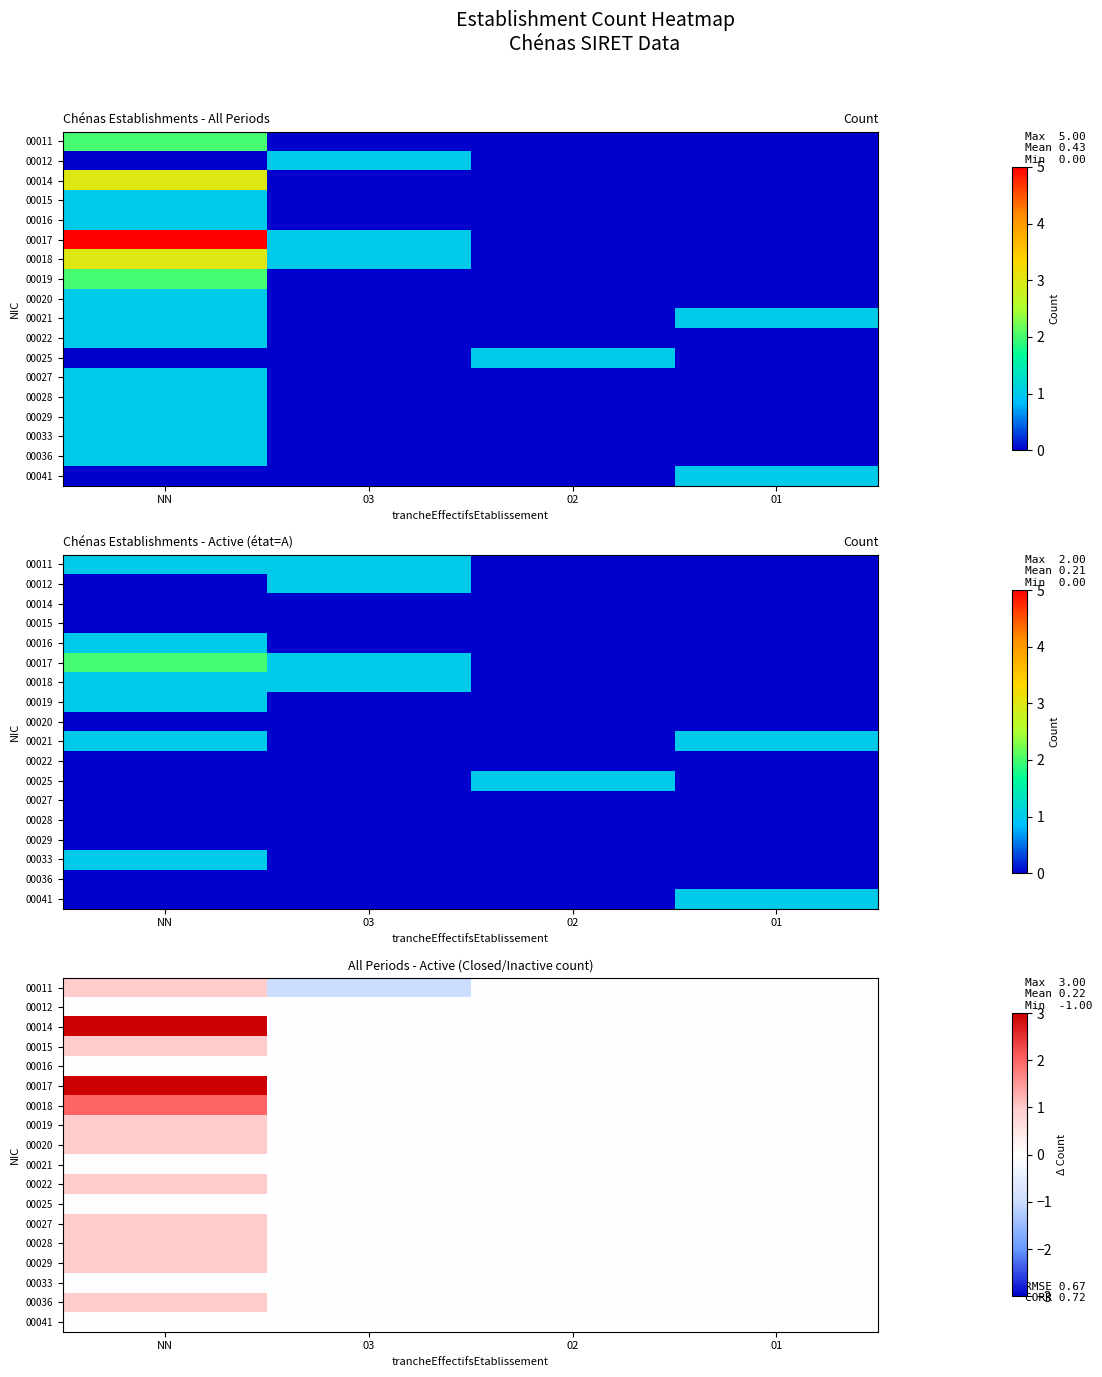

List the labels in order of 00011 value, largest first.

NN, 02, 01, 03